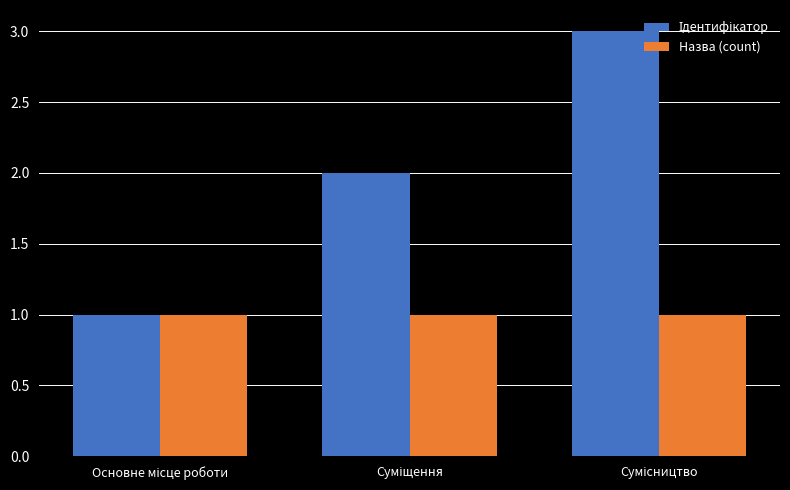

How many distinct data groups are displayed?

2